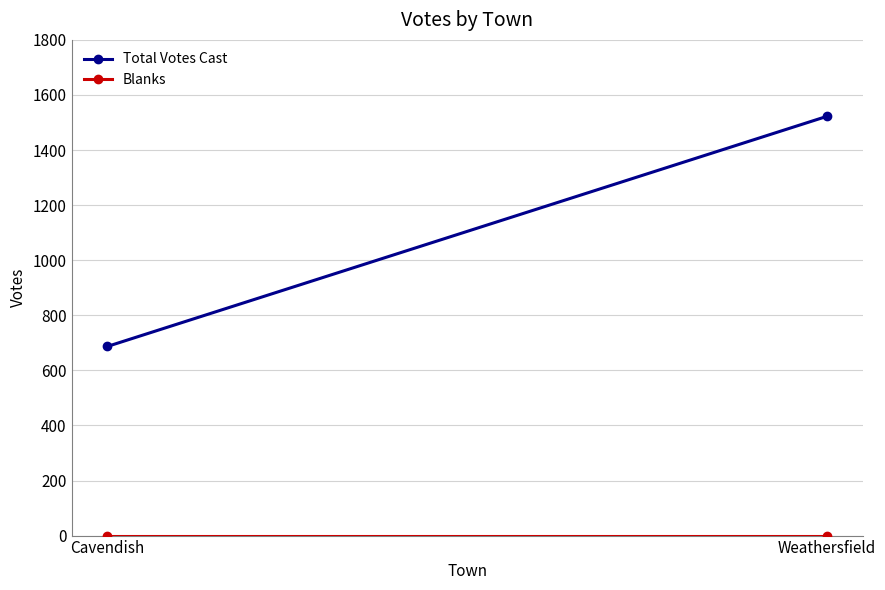

At which category does the chart reach its minimum across all series?

Cavendish